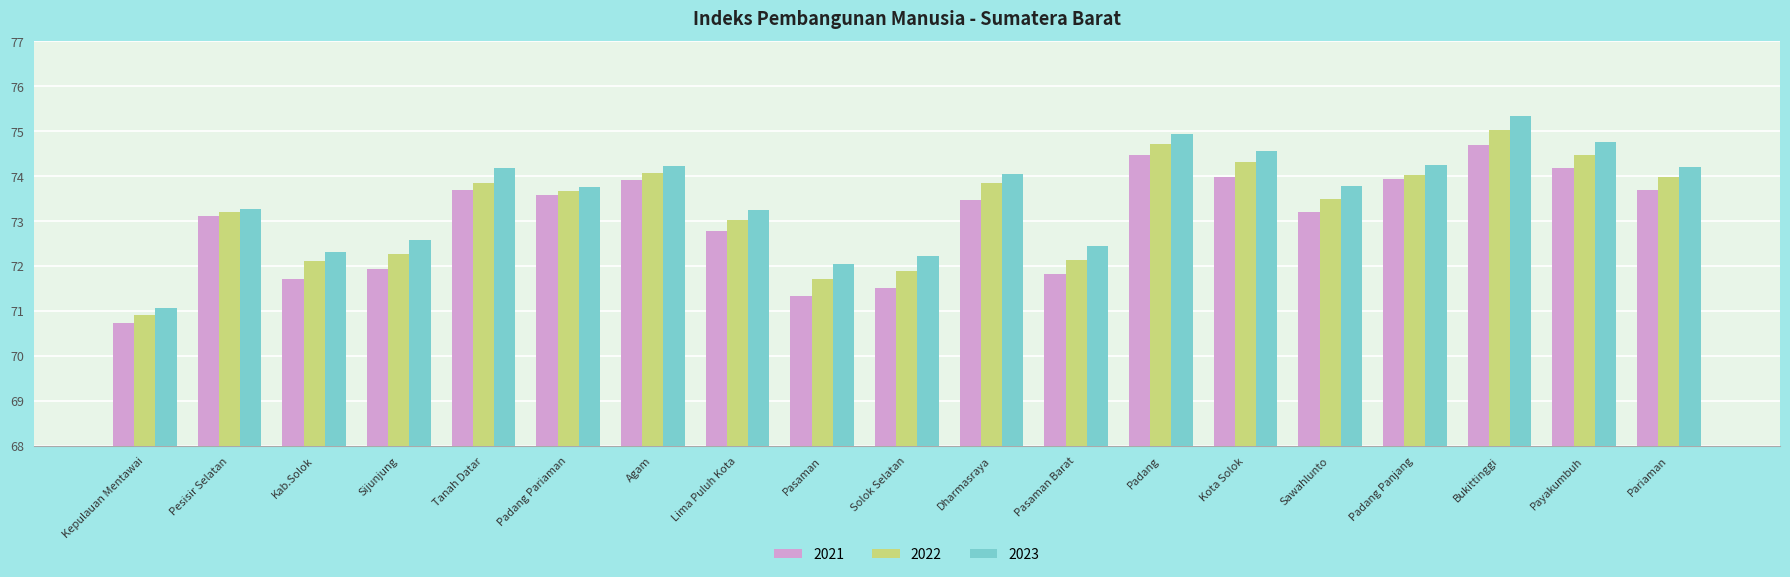

Read the 2021 value at Pasaman Barat.

71.8